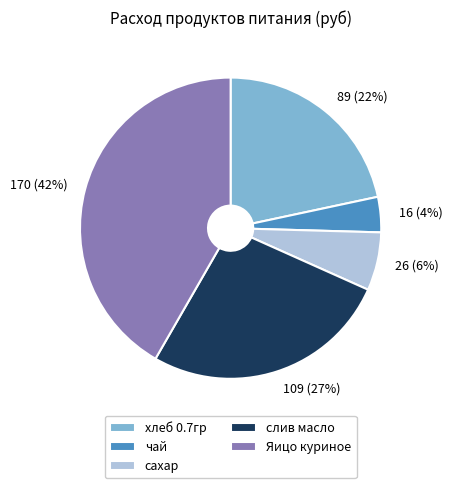

Is чай the majority of the pie?

No